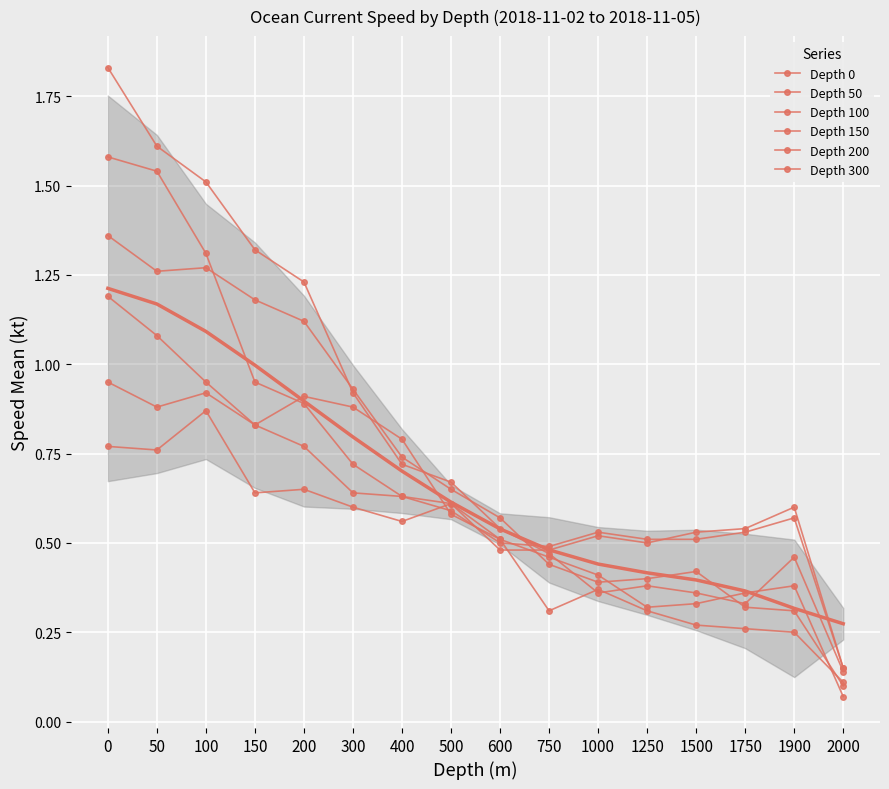

Reading left to right, transcribe all the data shown in this chart.

Depth 0: 1.2	1.1	0.9	0.8	0.8	0.6	0.6	0.6	0.5	0.5	0.5	0.5	0.5	0.5	0.6	0.1
Depth 50: 0.8	0.8	0.9	0.6	0.7	0.6	0.6	0.6	0.5	0.5	0.5	0.5	0.5	0.5	0.6	0.1
Depth 100: 1.6	1.5	1.3	0.9	0.9	0.7	0.6	0.6	0.5	0.5	0.4	0.3	0.3	0.4	0.4	0.1
Depth 150: 1.4	1.3	1.3	1.2	1.1	0.9	0.7	0.7	0.6	0.4	0.4	0.4	0.4	0.3	0.3	0.1
Depth 200: 0.9	0.9	0.9	0.8	0.9	0.9	0.8	0.6	0.5	0.3	0.4	0.3	0.3	0.3	0.2	0.1
Depth 300: 1.8	1.6	1.5	1.3	1.2	0.9	0.7	0.7	0.5	0.5	0.4	0.4	0.4	0.3	0.5	0.1